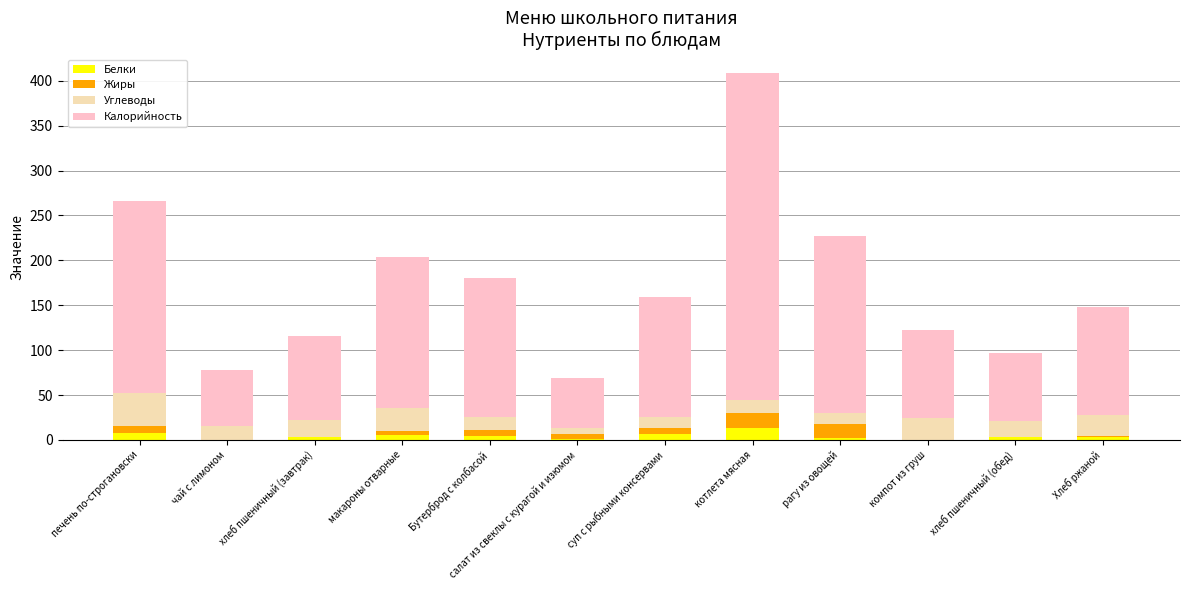

Between Бутерброд с колбасой and макароны отварные, which is larger?

макароны отварные